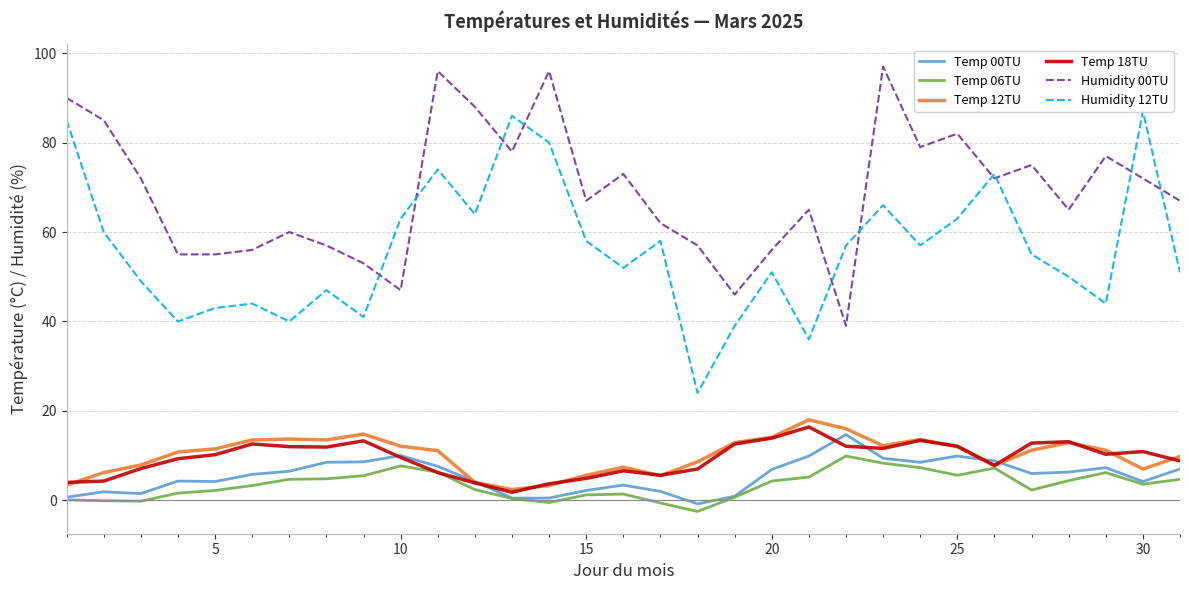

Reading right to left, what are all the values shown in this chart?

Temp 00TU: 7.0	4.2	7.3	6.3	6.0	8.8	9.9	8.5	9.4	14.7	9.9	6.9	0.9	-0.8	2.0	3.4	2.2	0.5	0.5	4.2	7.6	10.0	8.6	8.5	6.5	5.8	4.2	4.3	1.5	1.9	0.7
Temp 06TU: 4.7	3.6	6.2	4.4	2.3	7.2	5.6	7.3	8.3	9.9	5.2	4.3	0.7	-2.5	-0.6	1.4	1.2	-0.5	0.4	2.4	6.3	7.7	5.5	4.8	4.7	3.3	2.2	1.6	-0.2	-0.1	0.1
Temp 12TU: 9.8	7.0	11.2	12.9	11.2	7.8	12.0	13.6	12.2	16.0	18.0	14.1	12.9	8.6	5.5	7.4	5.6	3.3	2.4	4.0	11.1	12.1	14.8	13.5	13.7	13.5	11.5	10.8	7.9	6.2	3.4
Temp 18TU: 8.8	10.9	10.3	13.1	12.8	7.8	12.1	13.4	11.6	12.1	16.4	13.9	12.6	7.0	5.6	6.6	4.9	3.7	1.8	3.9	6.2	9.6	13.3	11.9	12.0	12.6	10.2	9.3	7.1	4.3	4.0
Humidity 00TU: 67.0	72.0	77.0	65.0	75.0	72.0	82.0	79.0	97.0	39.0	65.0	56.0	46.0	57.0	62.0	73.0	67.0	96.0	78.0	88.0	96.0	47.0	53.0	57.0	60.0	56.0	55.0	55.0	72.0	85.0	90.0
Humidity 12TU: 51.0	87.0	44.0	50.0	55.0	73.0	63.0	57.0	66.0	57.0	36.0	51.0	39.0	24.0	58.0	52.0	58.0	80.0	86.0	64.0	74.0	63.0	41.0	47.0	40.0	44.0	43.0	40.0	49.0	60.0	85.0